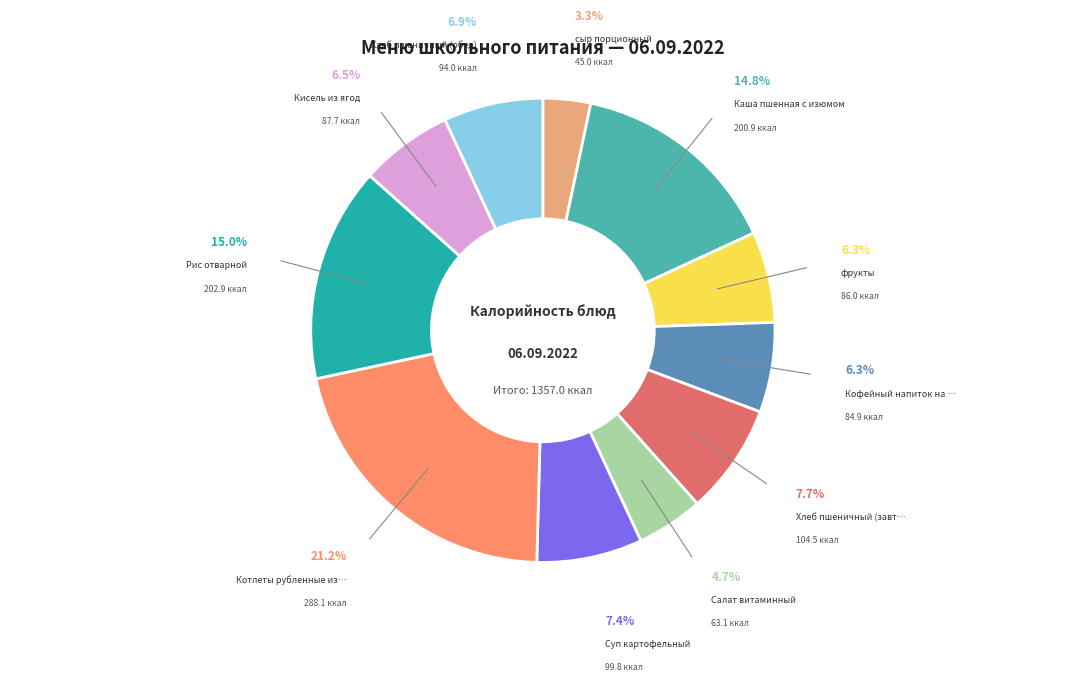

Is there any slice that represents more than half of the pie?

No